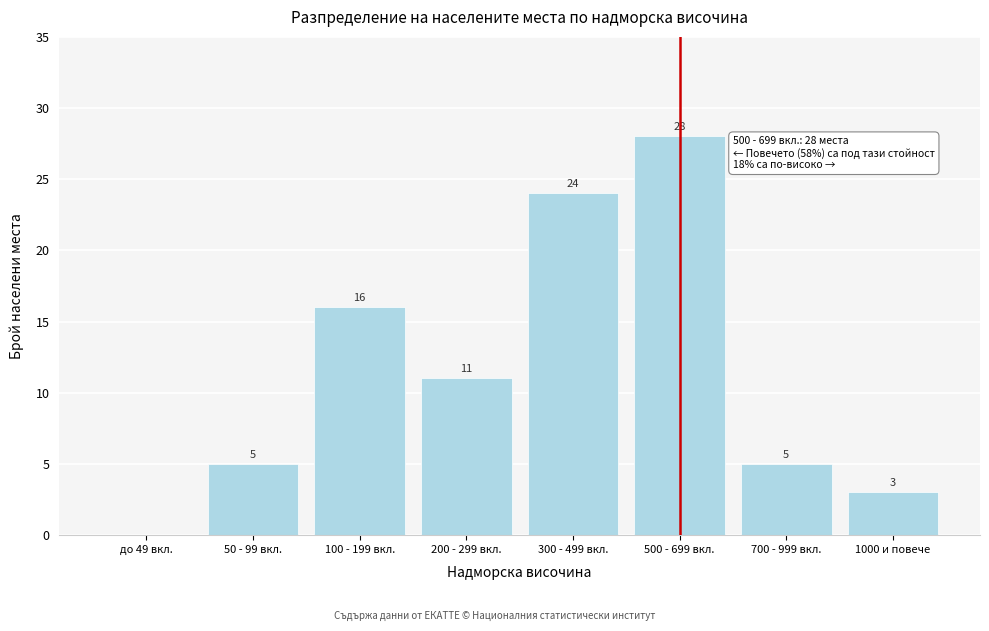

Reading left to right, what are all the values shown in this chart?

до 49 вкл.=0	50 - 99 вкл.=5	100 - 199 вкл.=16	200 - 299 вкл.=11	300 - 499 вкл.=24	500 - 699 вкл.=28	700 - 999 вкл.=5	1000 и повече=3